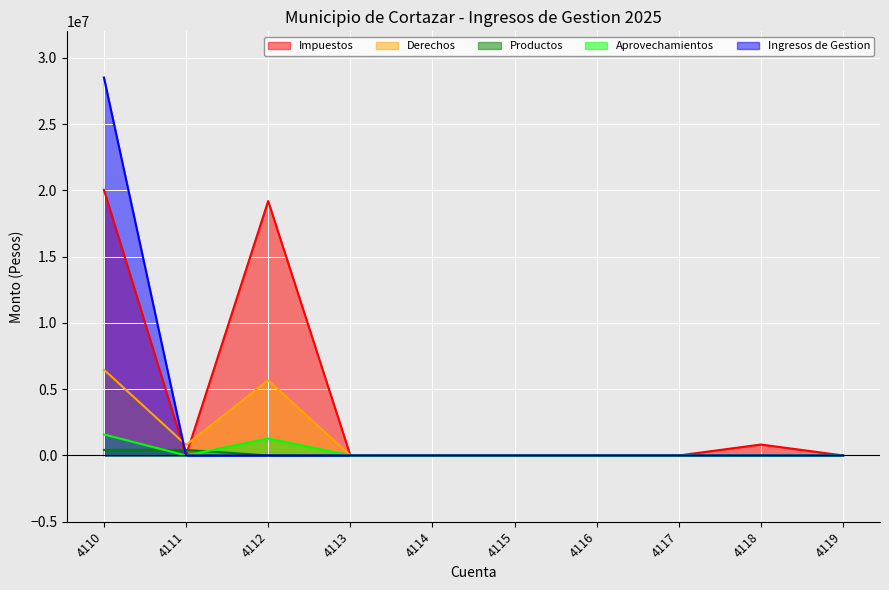

True or false: Aprovechamientos and Derechos cross at least once.

False